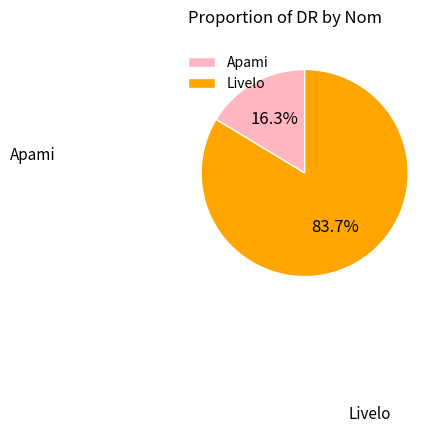

What is the majority slice?

Livelo